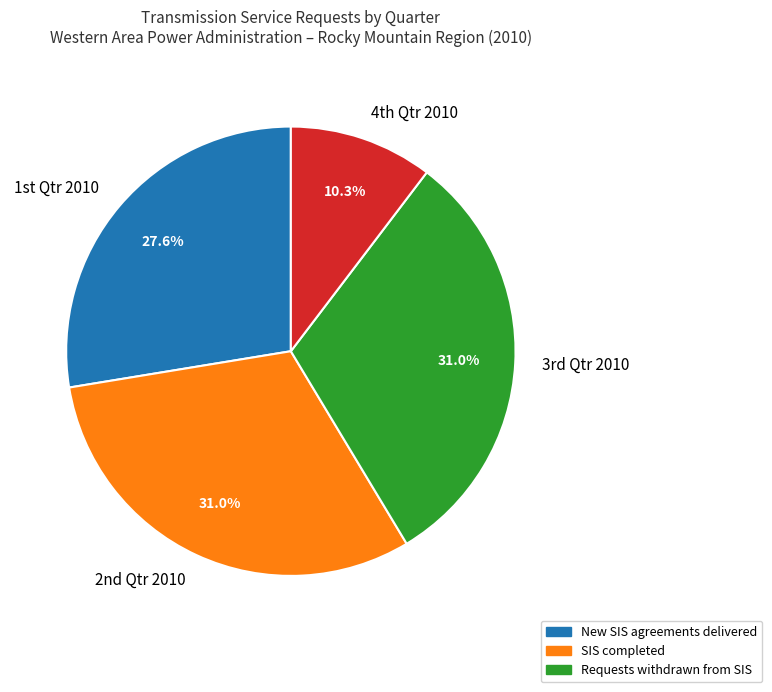

Does any single category account for the majority?

No